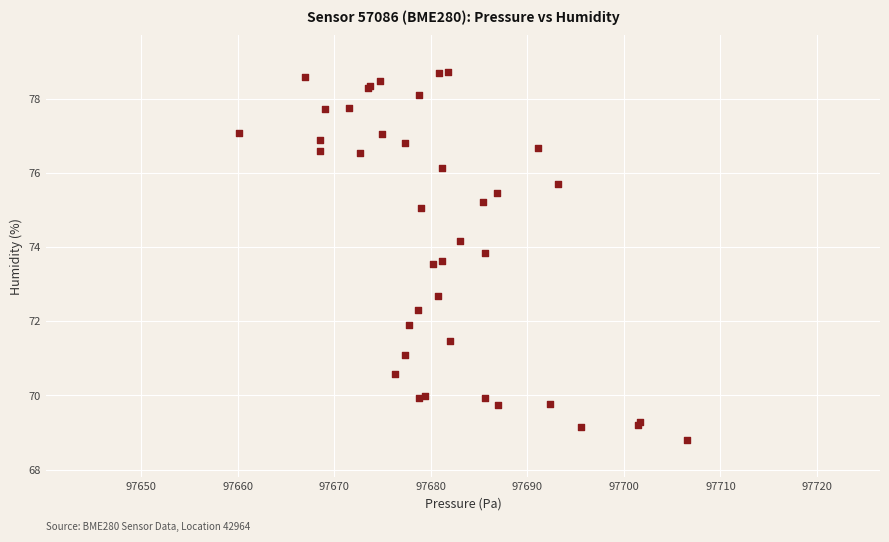

What Y value in the scatter plot is closest to 73?

72.7